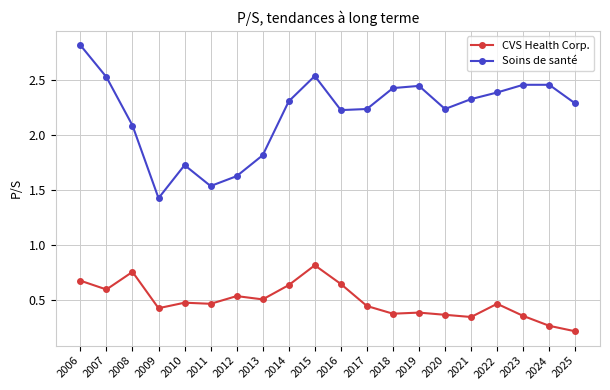

What is the difference between the second highest and second lowest values in the Soins de santé series?

1.0